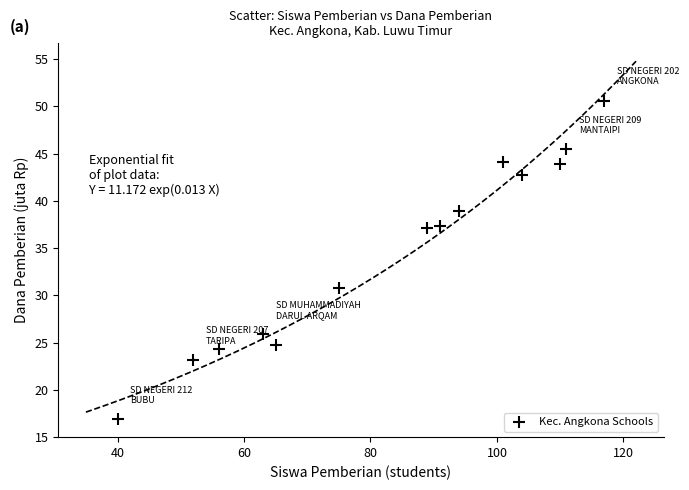

What Y value in the scatter plot is closest to 33?

30.8